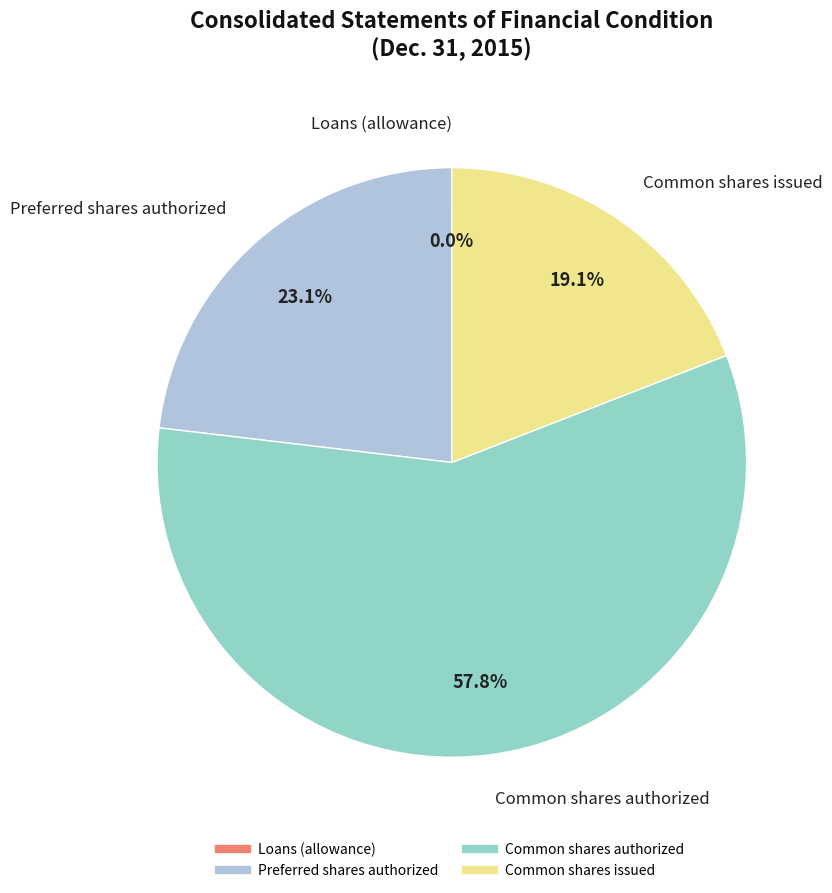

To the nearest percent, what portion does Common shares issued represent?

19%